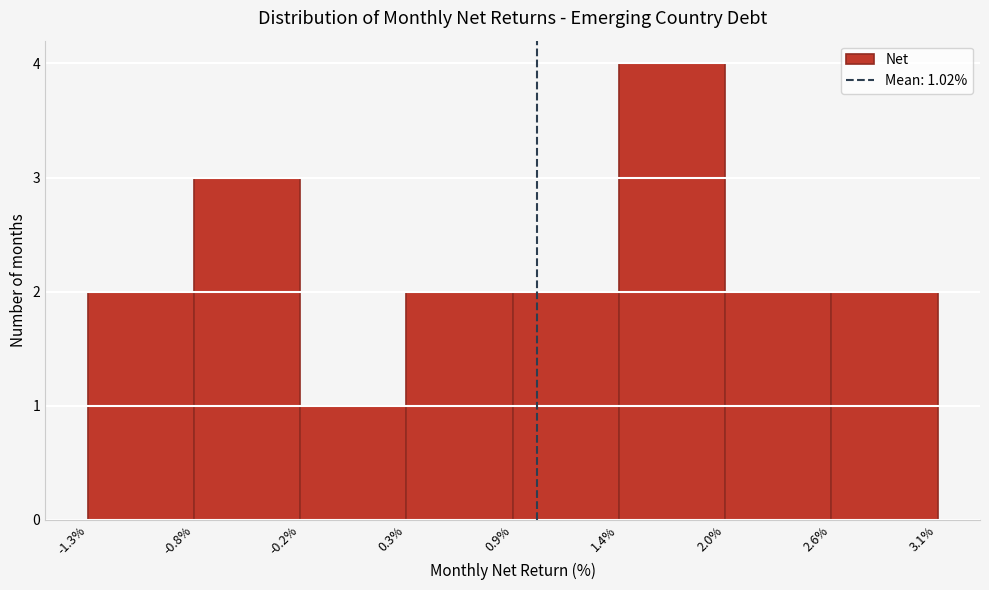

Over which range of the x-axis is the bar tallest?

1.4% to 2.0%